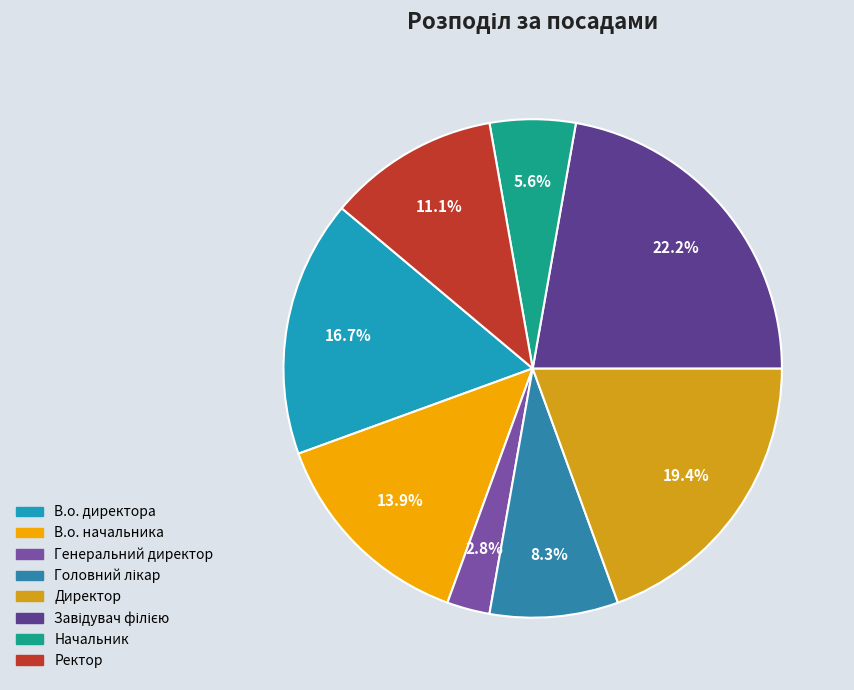

Is it true that Начальник is 1% of the pie?

False